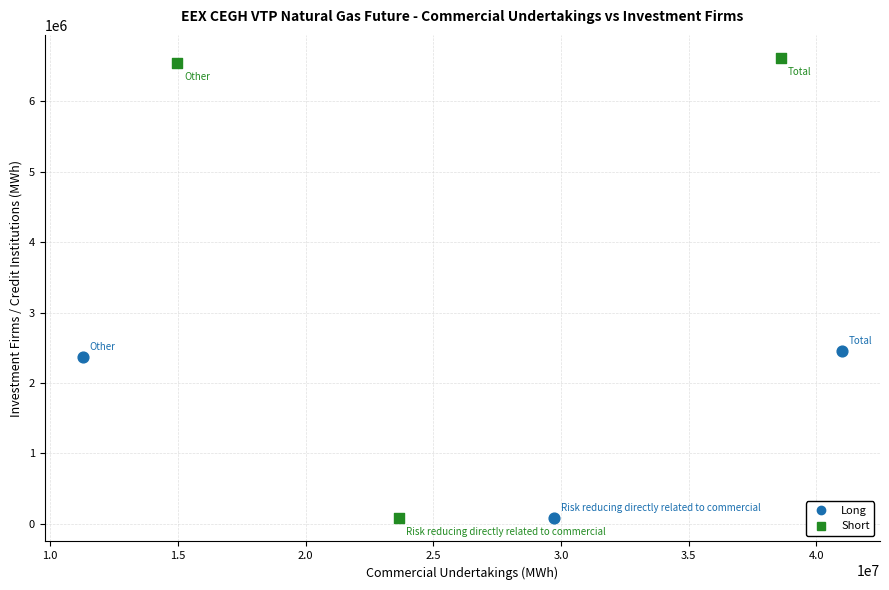

Which series has the largest Y range (max minus min)?

Short